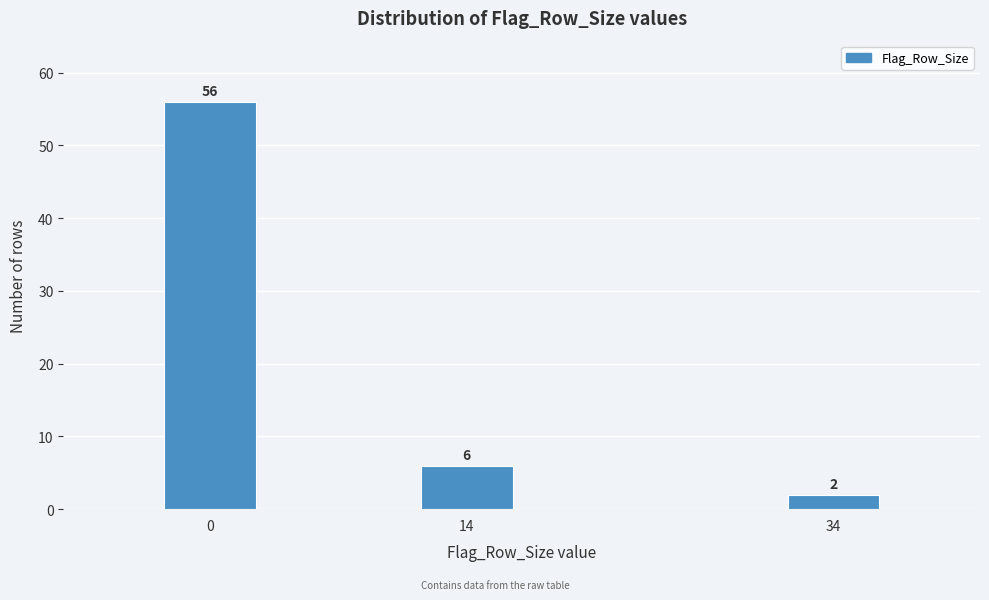

Reading left to right, transcribe all the data shown in this chart.

0=56	14=6	34=2